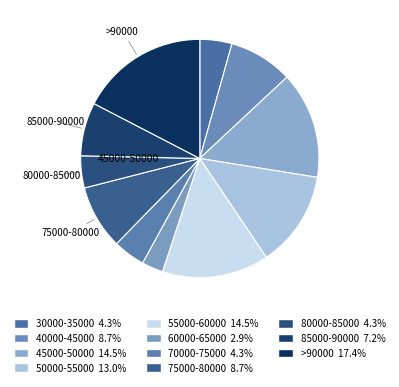

How many slices are in this pie chart?

11